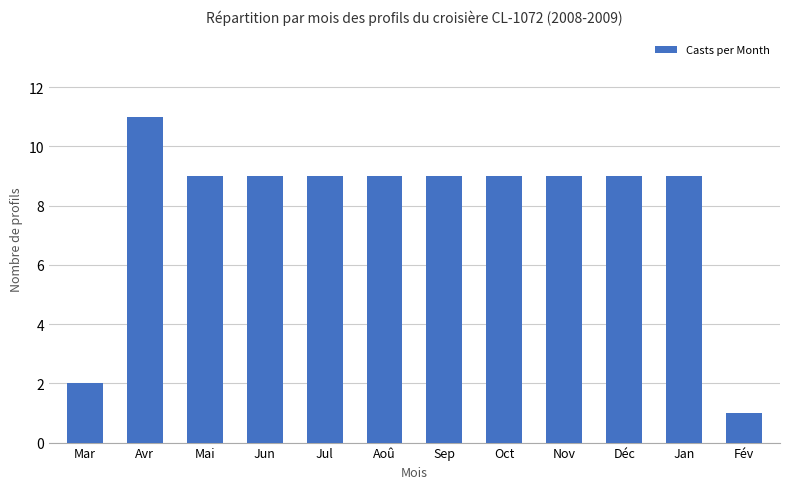

Count the values in the range 9 to 10.

9